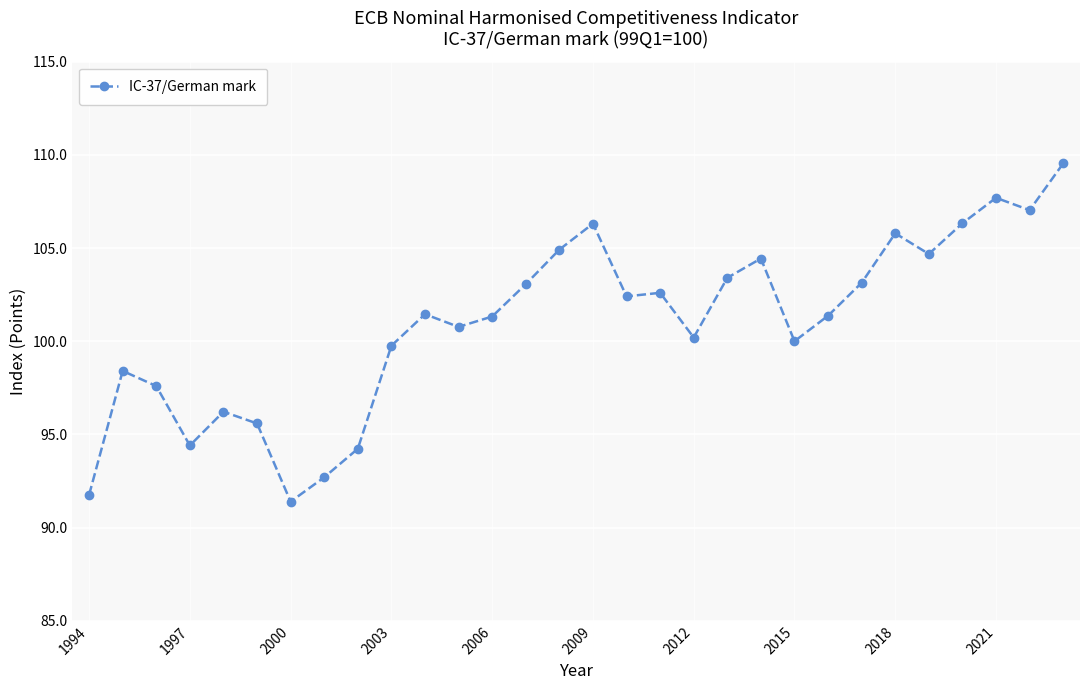

What is the minimum value shown in the chart?

91.4